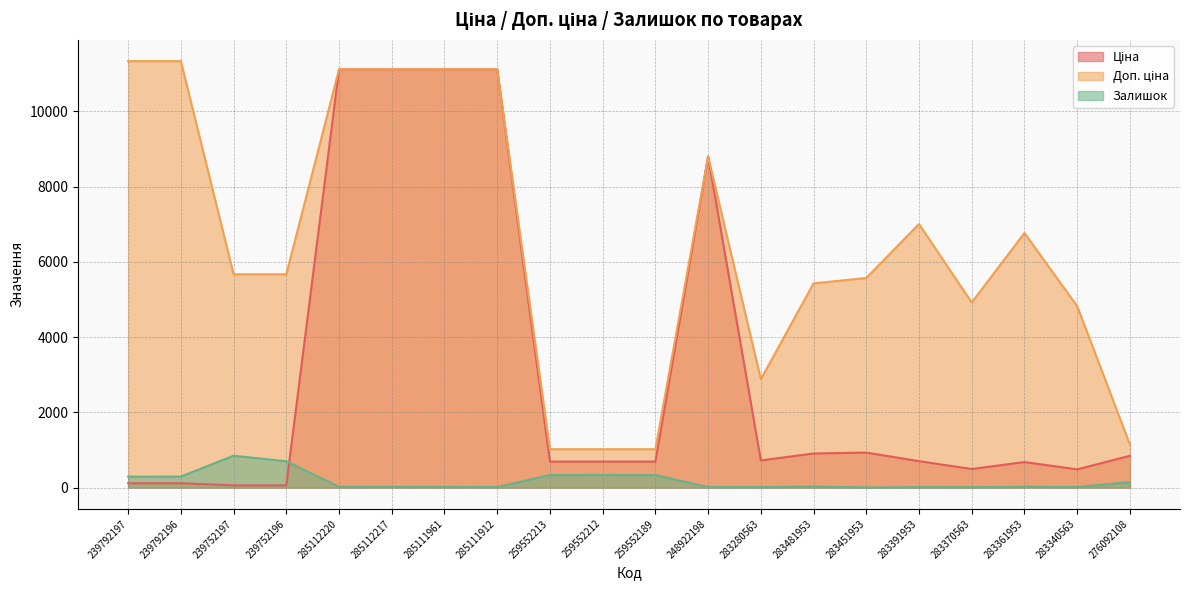

What are all the series names shown in the legend?

Ціна, Доп. ціна, Залишок